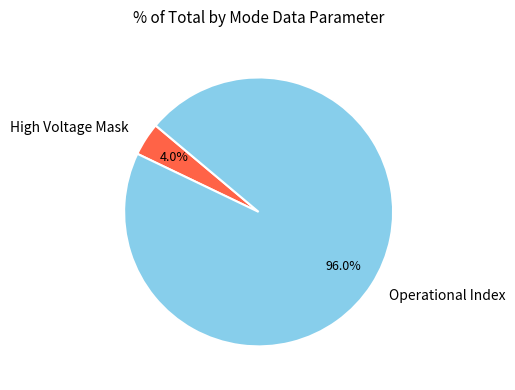

Does any single category account for the majority?

Yes